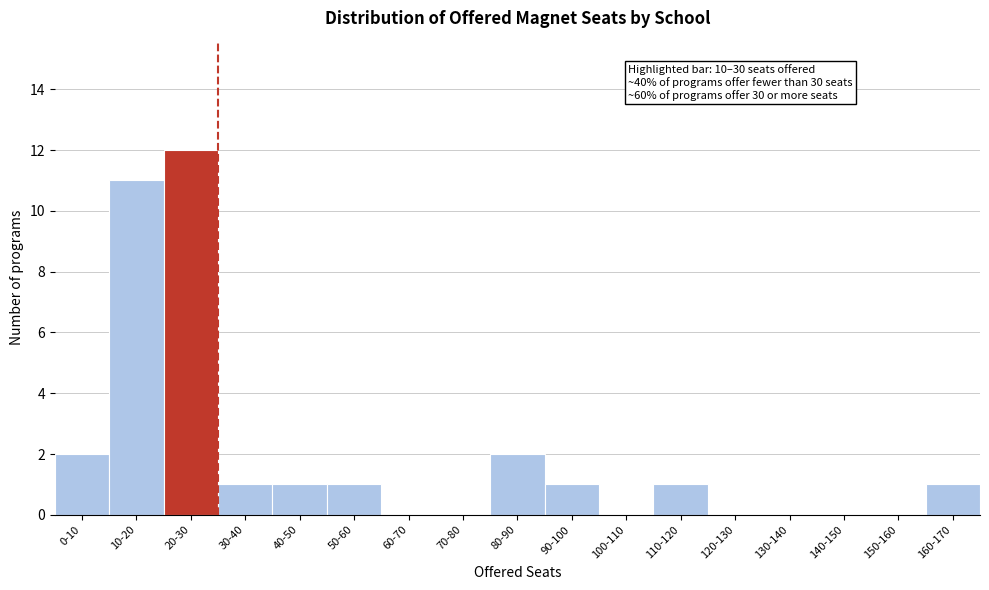

Reading left to right, list all the values displayed in this chart.

0-10=2	10-20=11	20-30=12	30-40=1	40-50=1	50-60=1	60-70=0	70-80=0	80-90=2	90-100=1	100-110=0	110-120=1	120-130=0	130-140=0	140-150=0	150-160=0	160-170=1